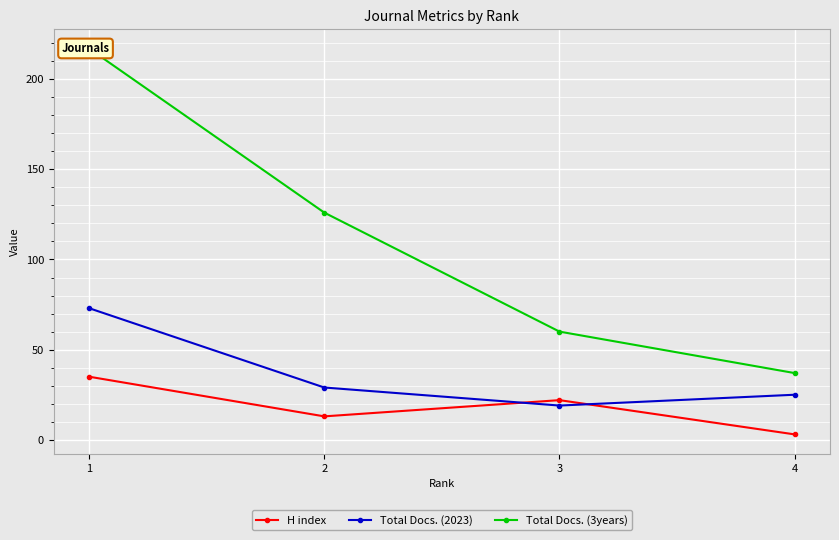

At which category is the sum across all series the highest?

1